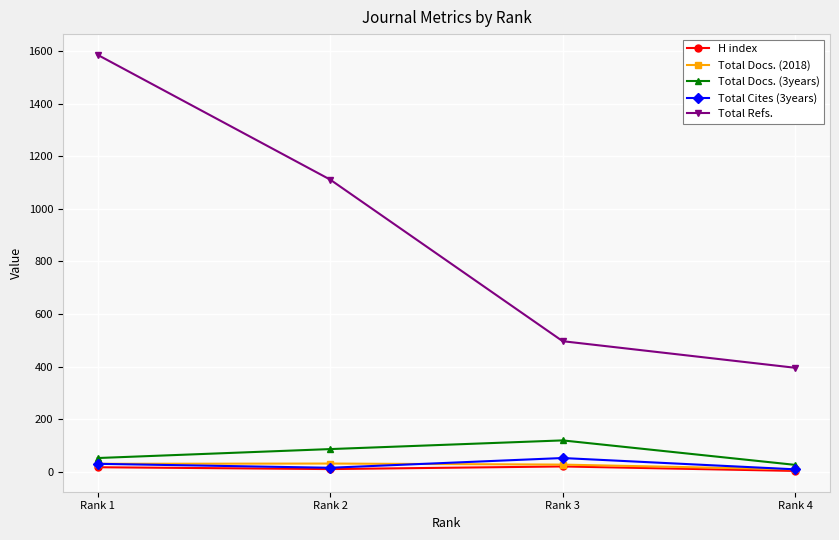

True or false: Total Docs. (2018) and Total Refs. cross at least once.

False